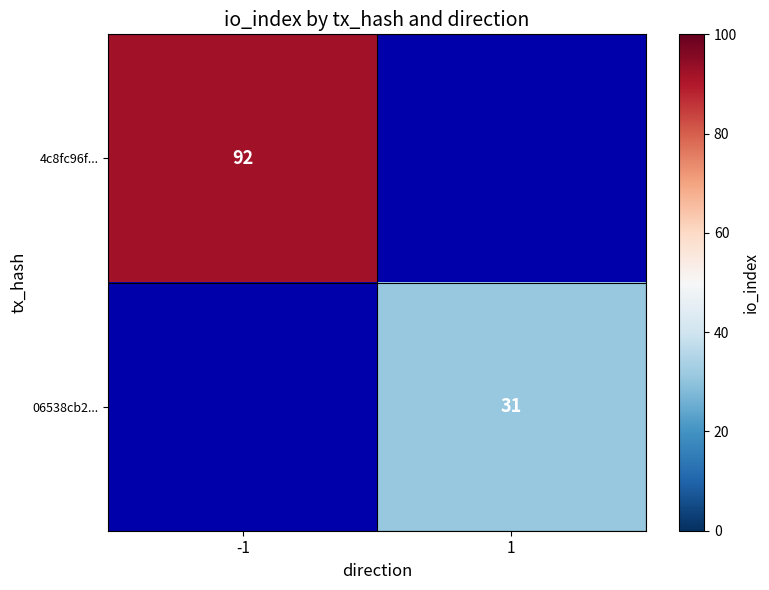

Is it true that 4c8fc96f... equals 31 at -1?

False